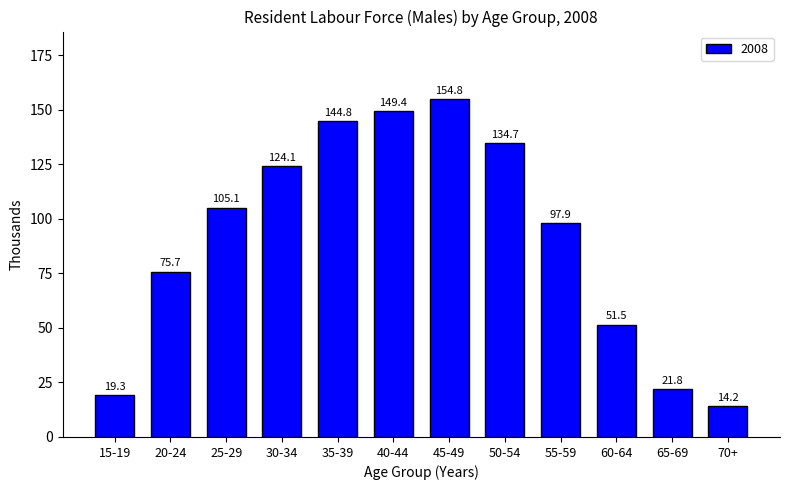

Reading right to left, extract all data points from this chart.

14.2	21.8	51.5	97.9	134.7	154.8	149.4	144.8	124.1	105.1	75.7	19.3